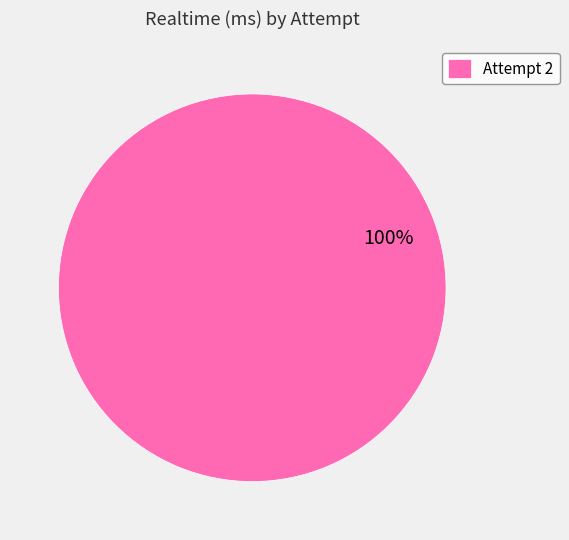

How many segments does this pie chart have?

1